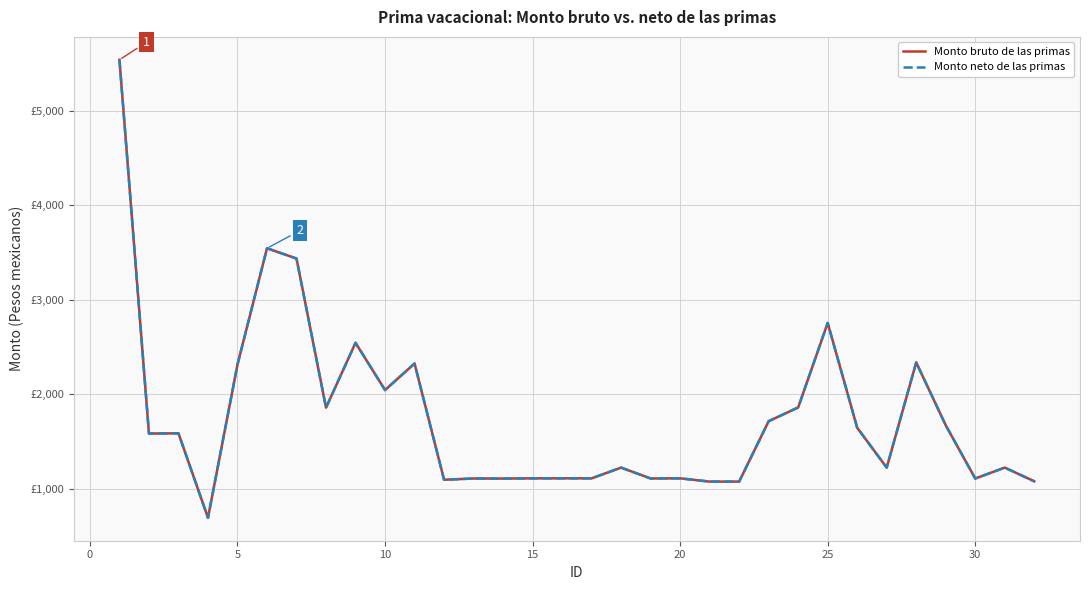

Rank the series by their maximum value, from lowest to highest.

Monto bruto de las primas, Monto neto de las primas